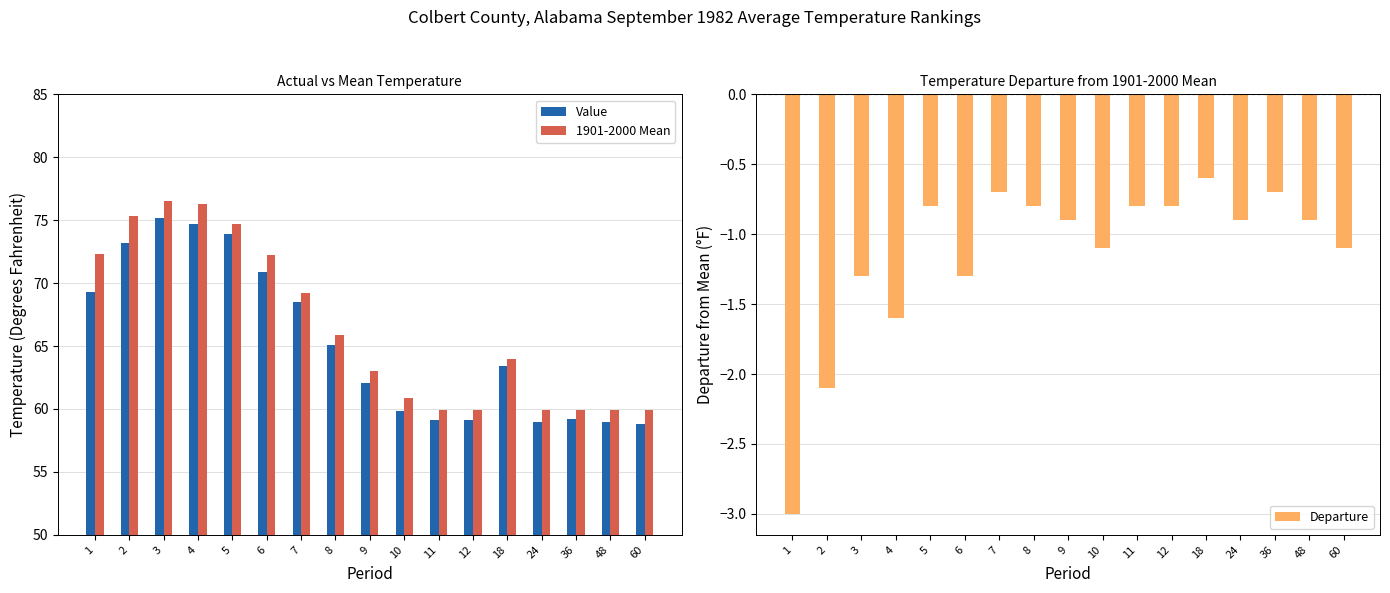

Which series has the largest total across all categories?

1901-2000 Mean